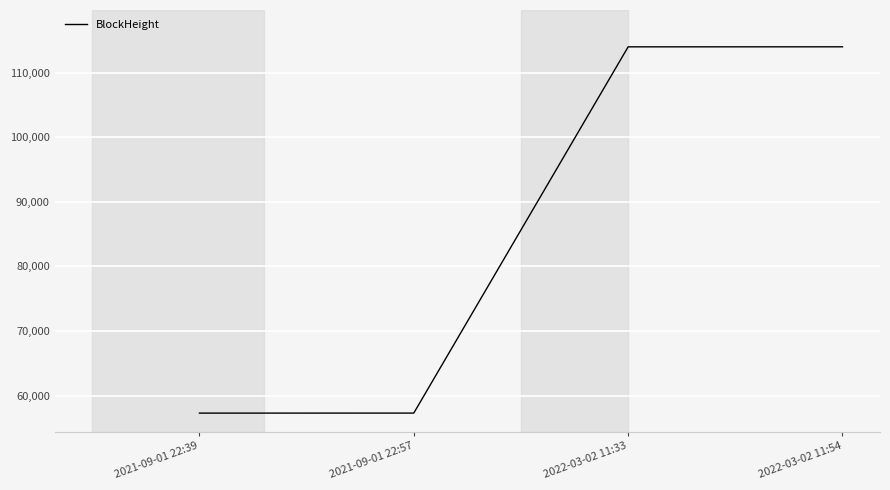

How many lines are shown in the chart?

1